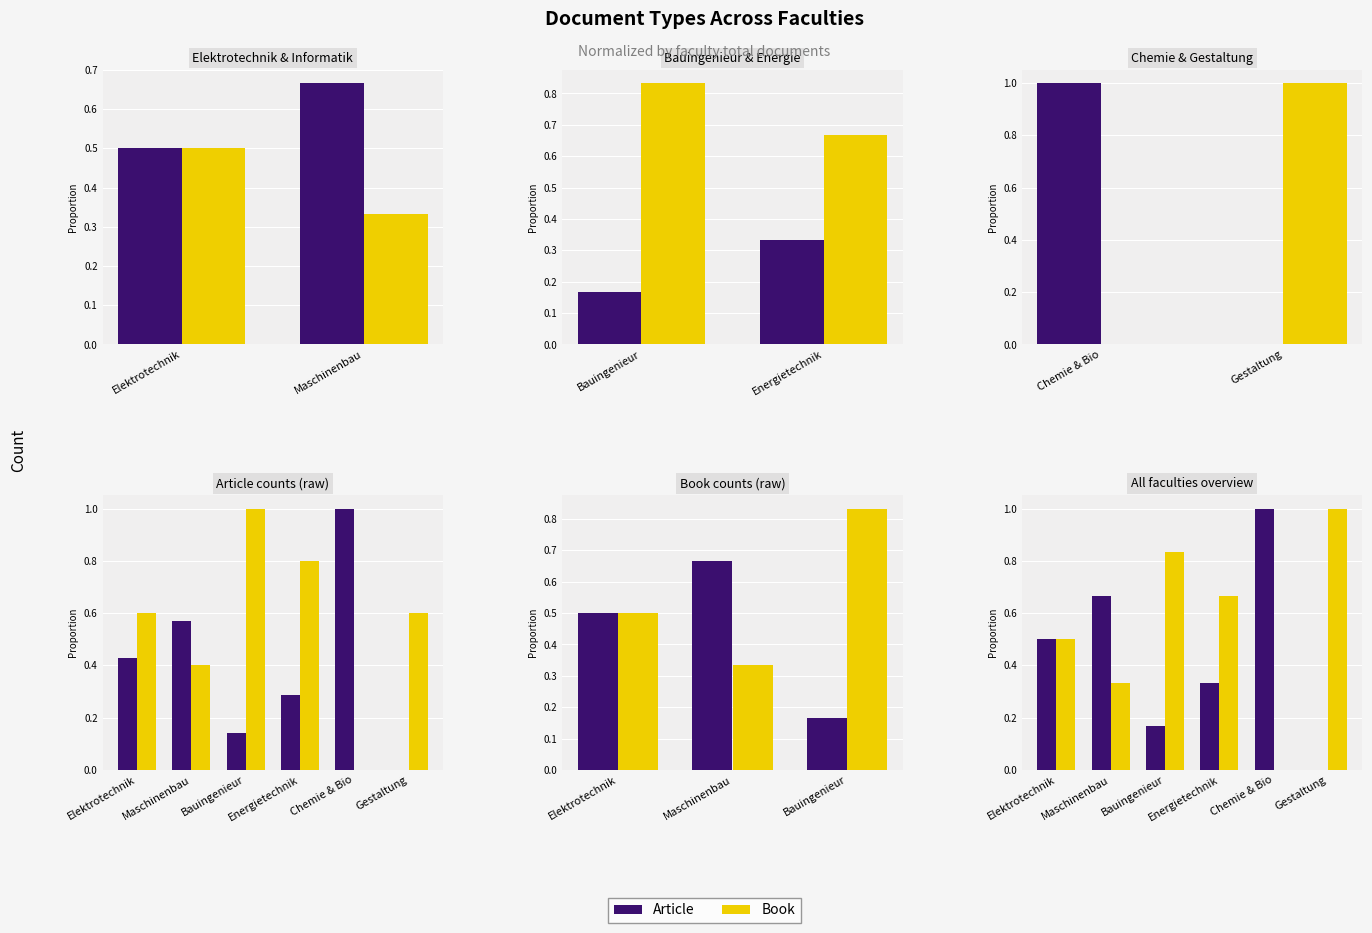

What is the difference between the maximum and minimum values in the Article series?

1.0